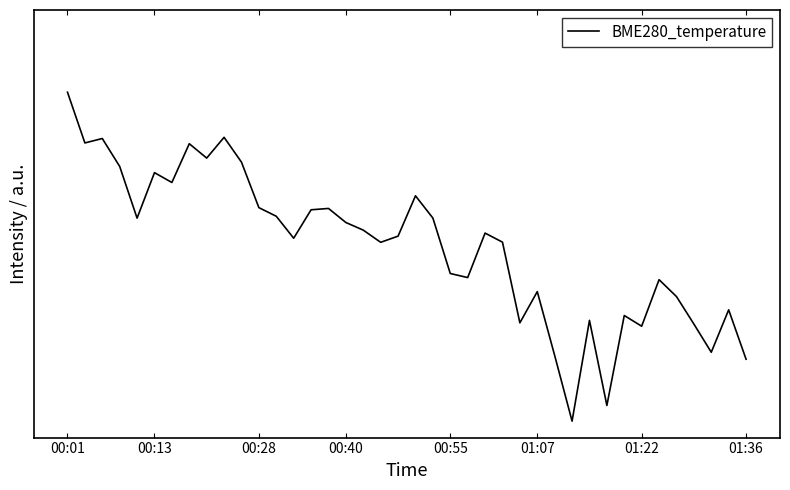

Does the chart have visible grid lines?

No